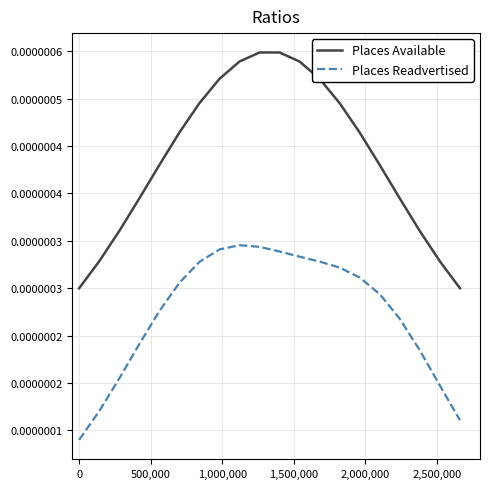

Count the Places Readvertised values in the range 0 to 1.

20